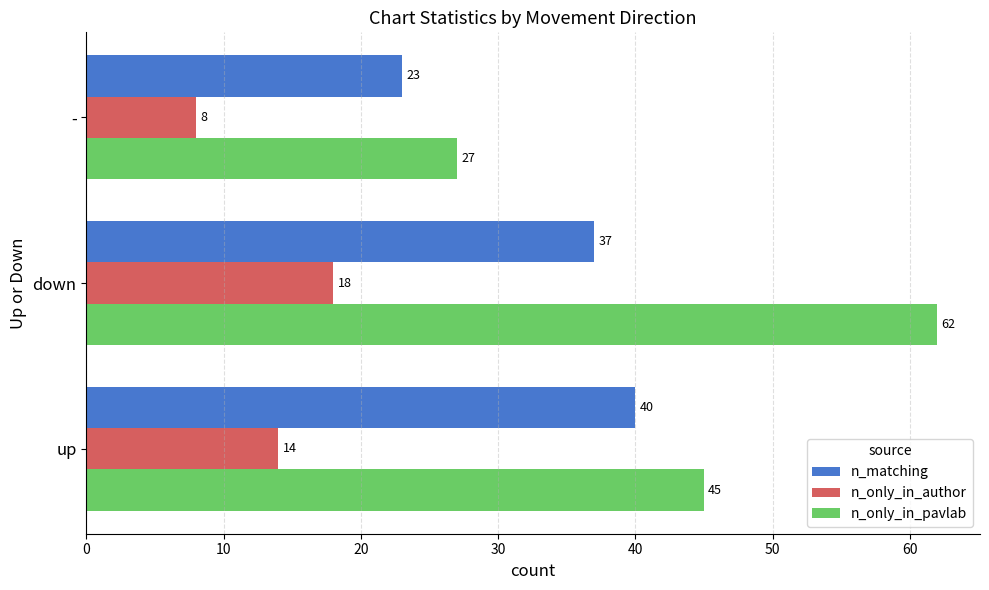

At which category is the sum across all series the highest?

down